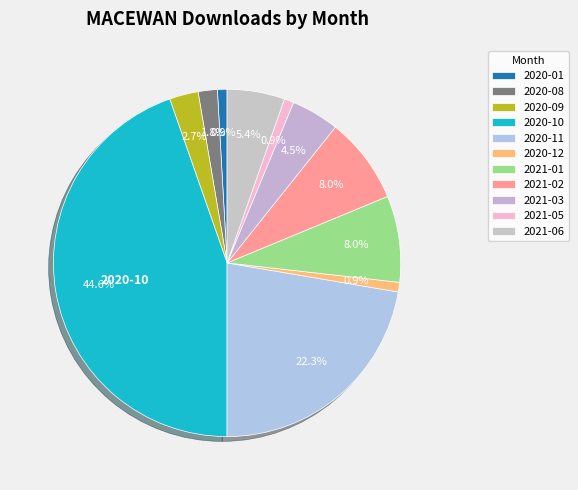

Count the number of slices in the pie.

11